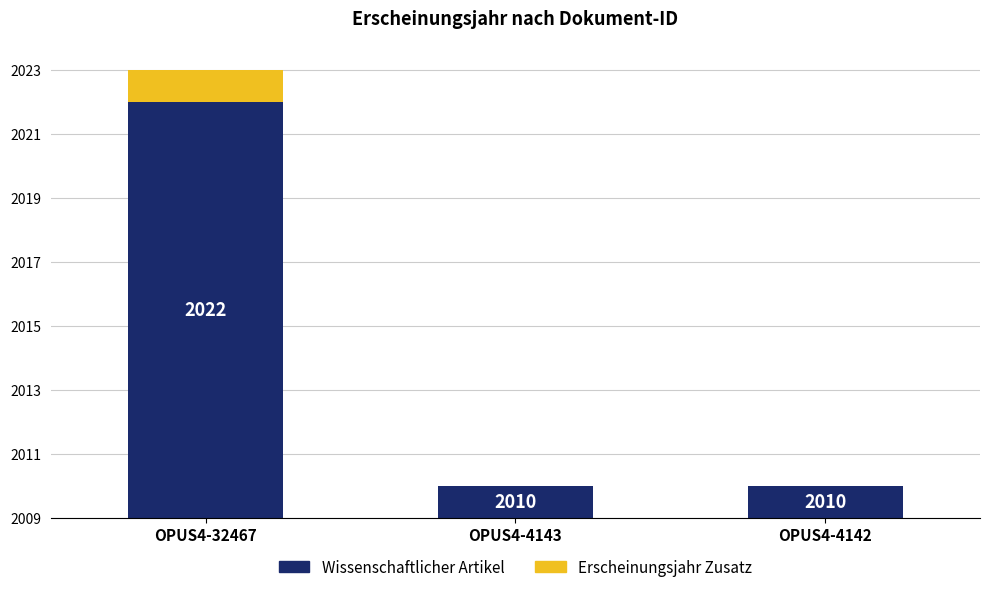

Does the chart contain stacked bars?

Yes